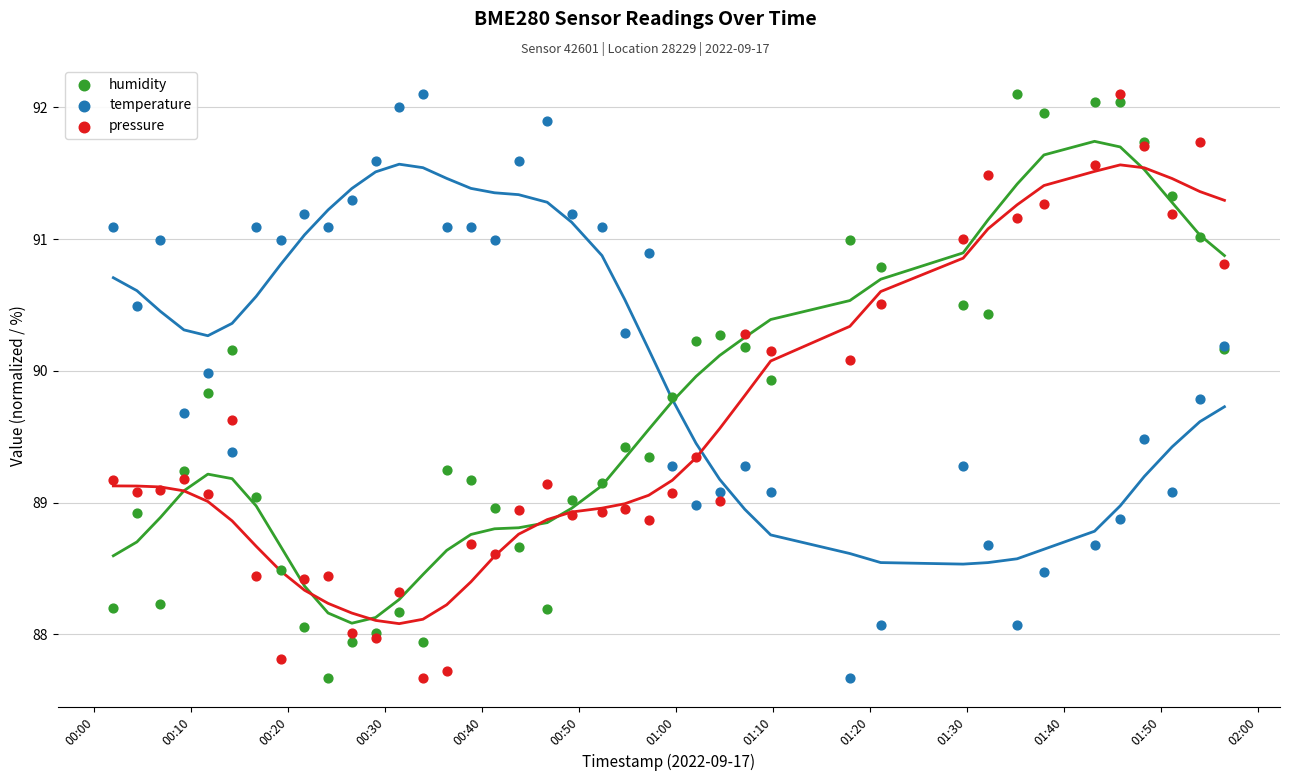

What are all the series names shown in the legend?

humidity, temperature, pressure